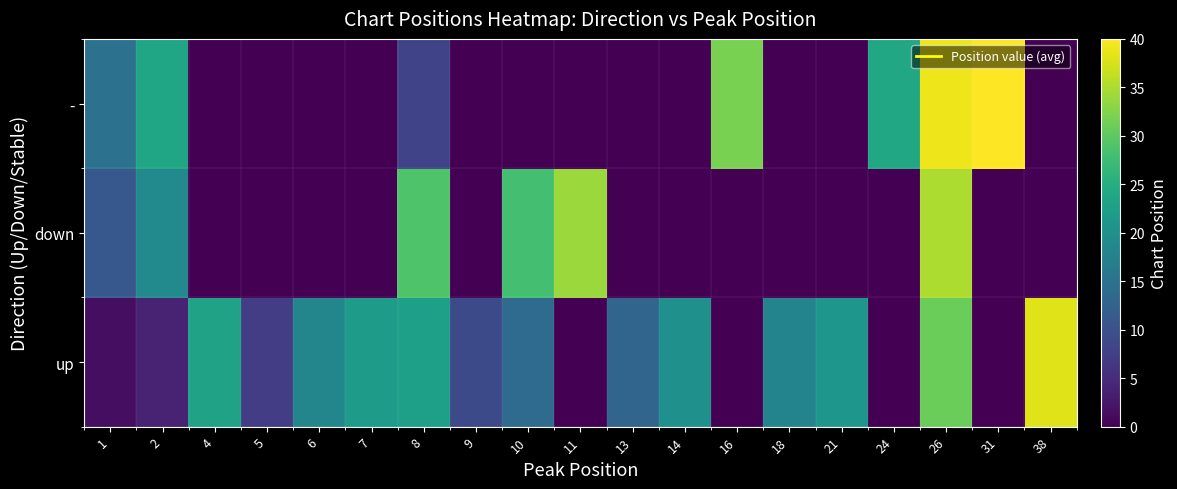

What is the difference between the highest and lowest values at 38?

38.0